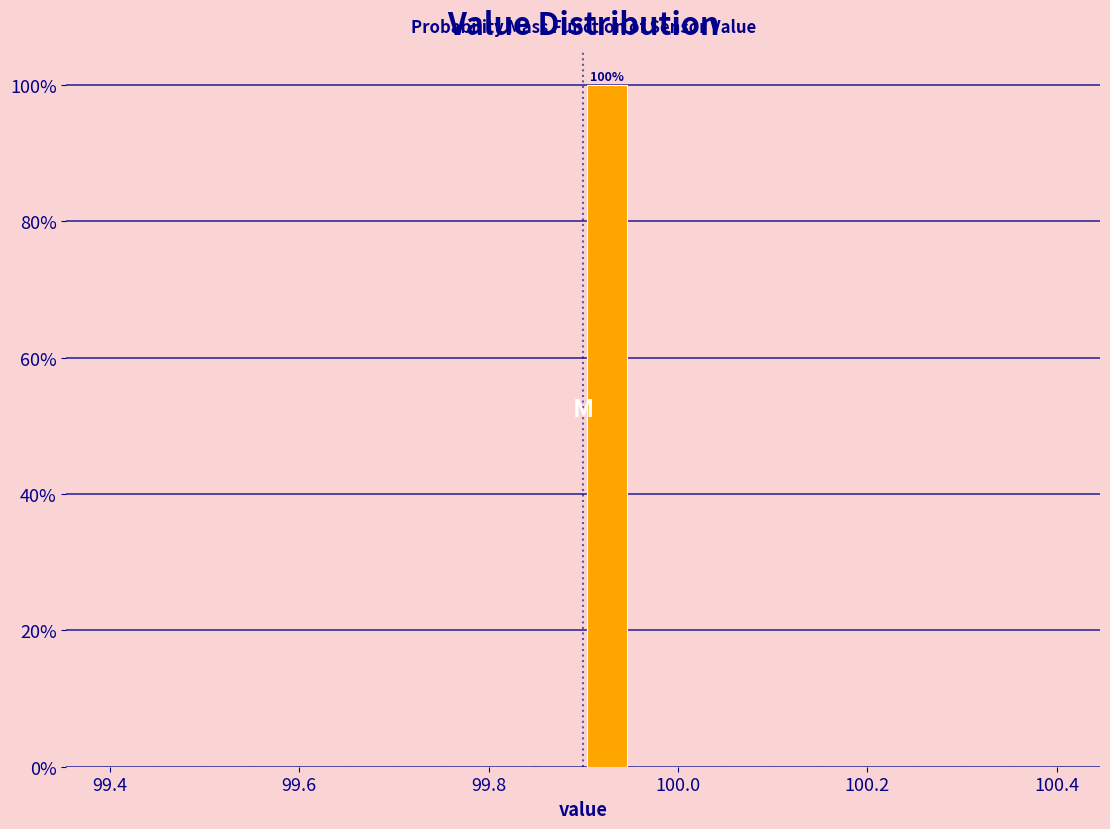

Around what value on the x-axis is the tallest bar? Give the approximate position of its centre, as read against the axis.

99.92